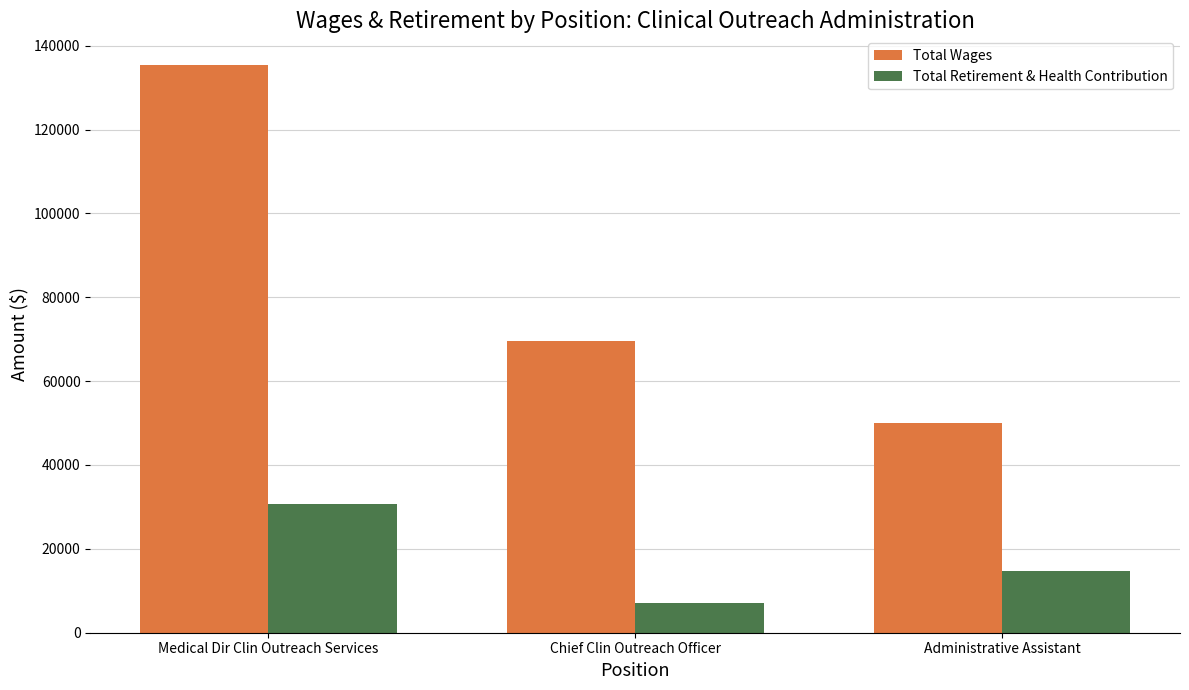

The value of Total Retirement & Health Contribution at Administrative Assistant is 14656. True or false?

True